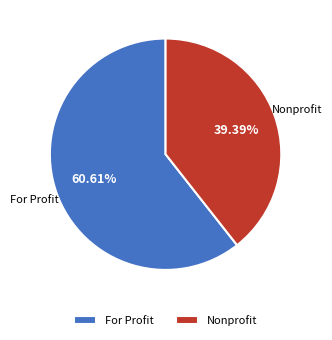

To the nearest percent, what is the difference between the largest and smallest slice percentages?

21%